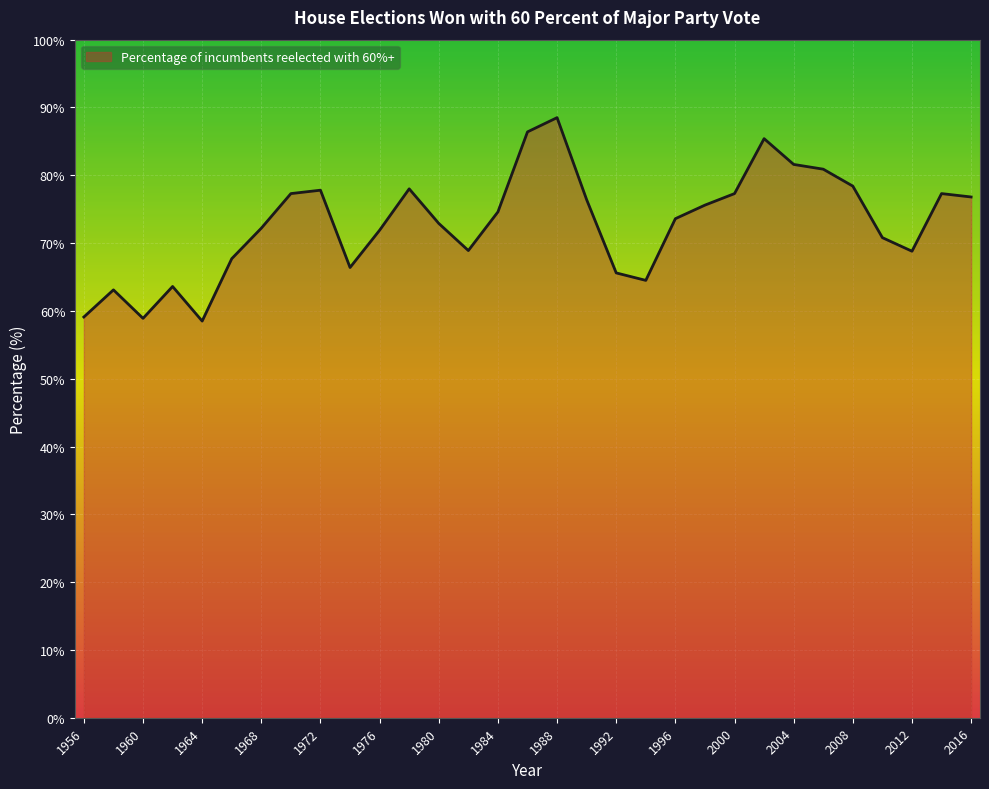

What is the smallest value displayed?

58.5